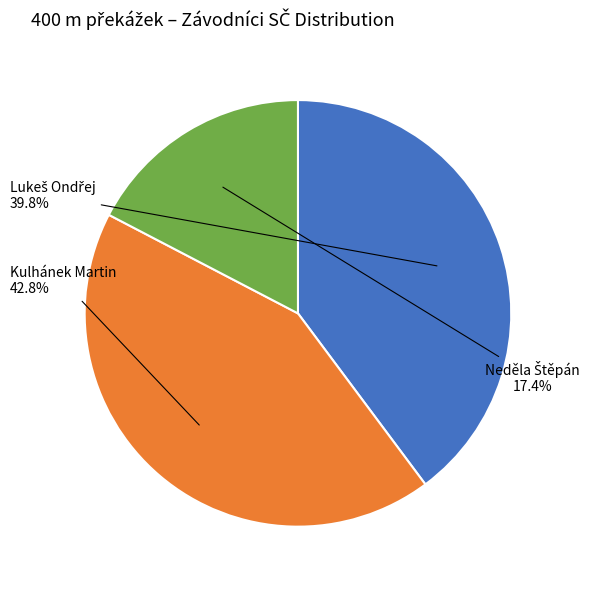

Is there a majority slice in this chart?

No